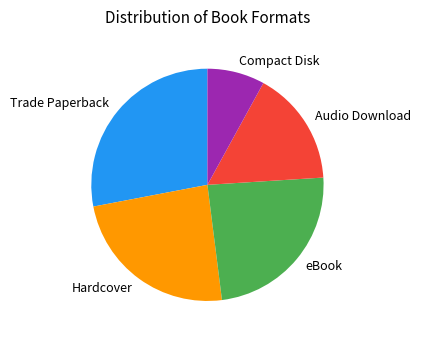

Combined, do Audio Download and Compact Disk account for over 50%?

No